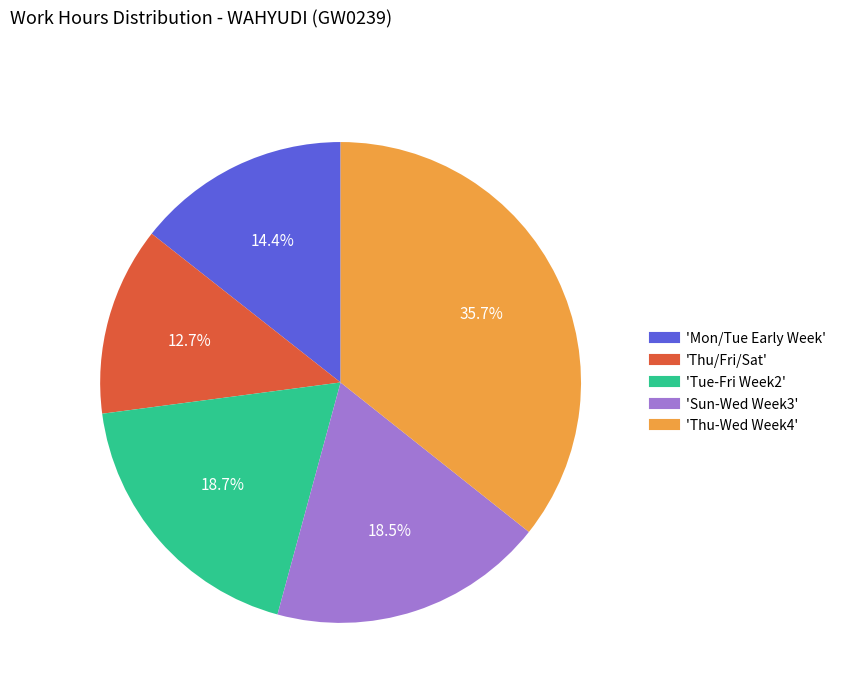

Is there any slice that represents more than half of the pie?

No